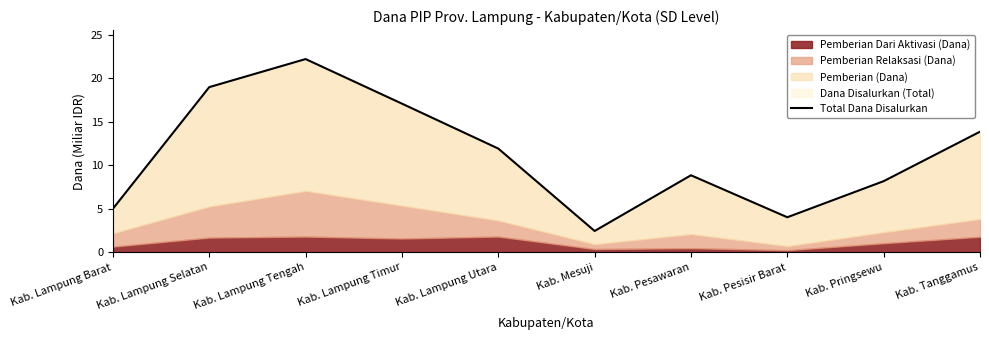

List the labels in order of value, largest first.

Kab. Lampung Tengah, Kab. Lampung Selatan, Kab. Lampung Timur, Kab. Tanggamus, Kab. Lampung Utara, Kab. Pesawaran, Kab. Pringsewu, Kab. Lampung Barat, Kab. Pesisir Barat, Kab. Mesuji